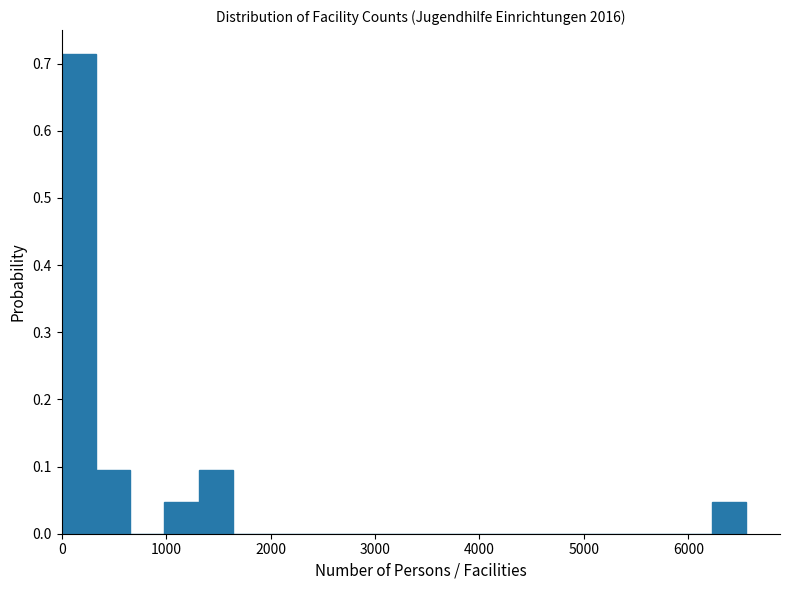

Read against the x-axis, roughly where is the centre of the tallest bar?

200